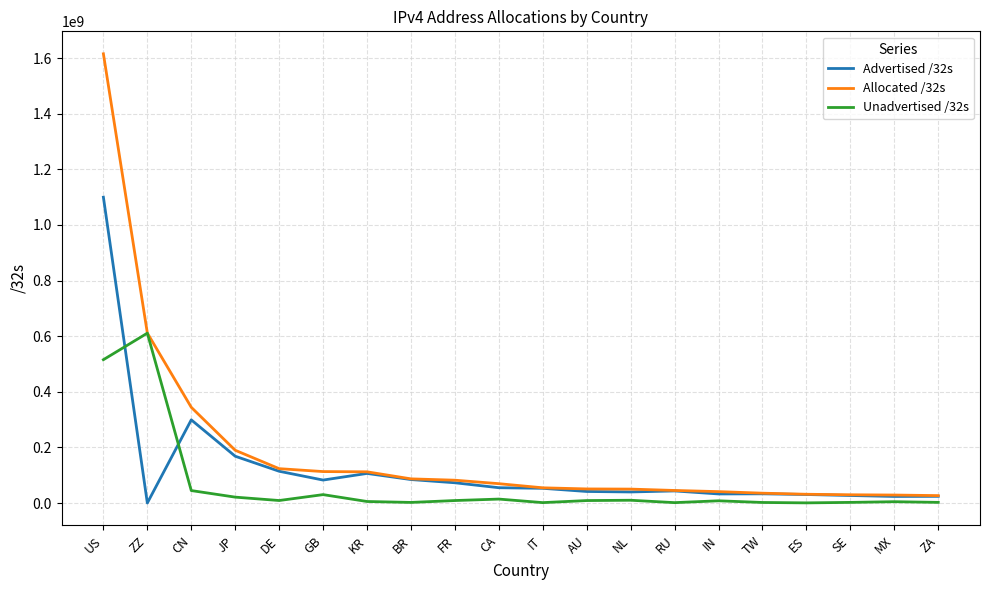

Rank the series by their maximum value, from highest to lowest.

Allocated /32s, Advertised /32s, Unadvertised /32s